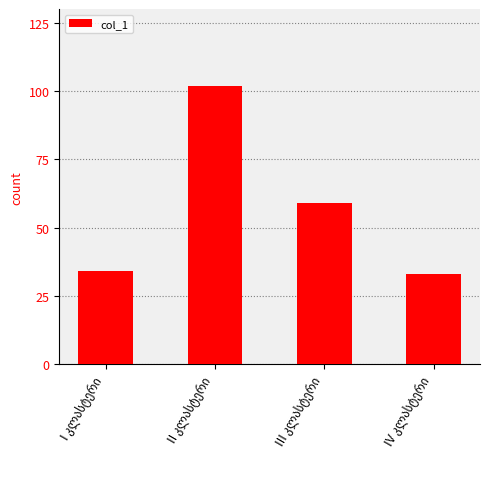

What is the sum of all values?

228